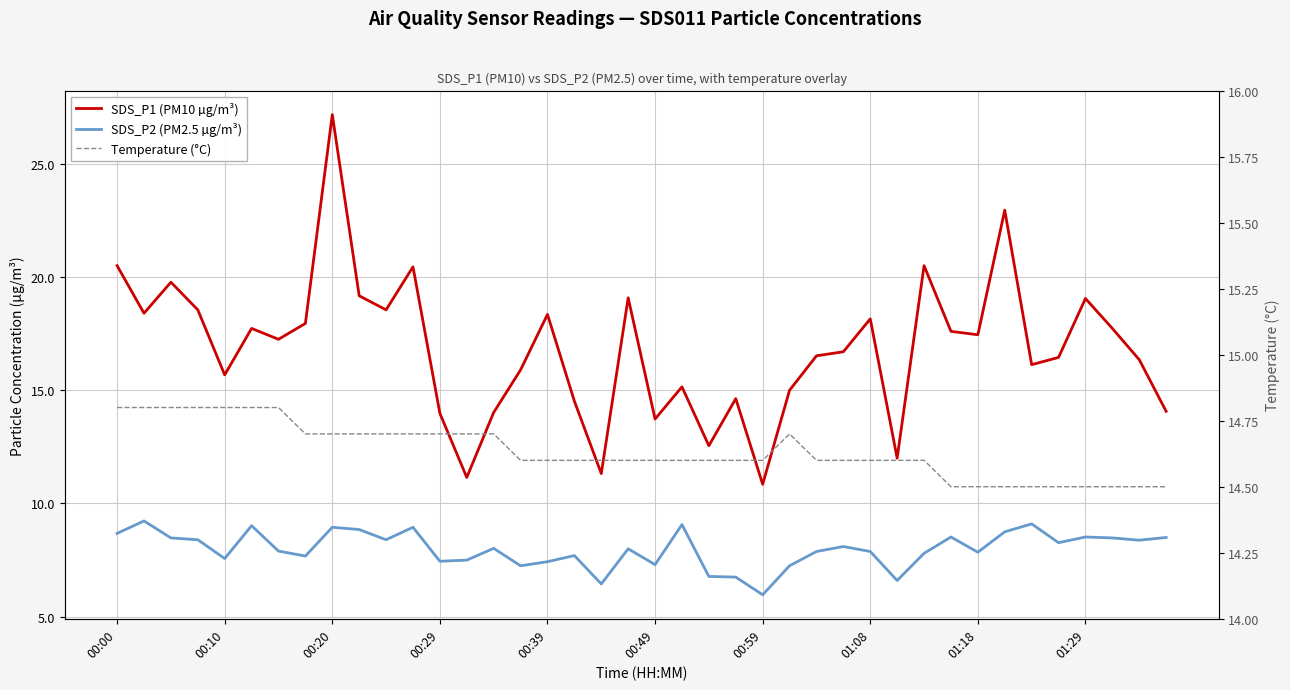

What is the lowest value of the Temperature (°C) series?

14.5